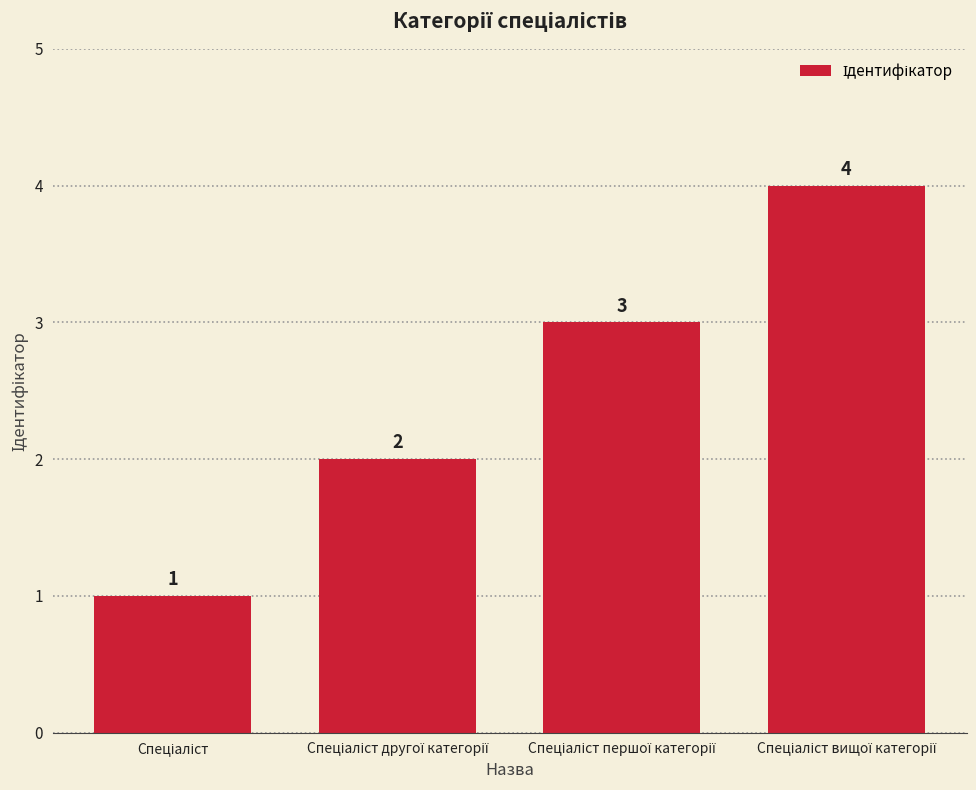

What is the value of the 2nd bar from the left?

2